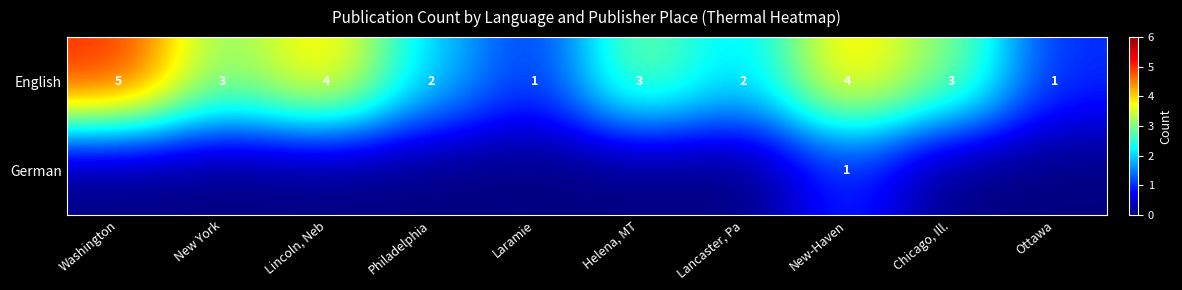

What is the sum of all English values?

28